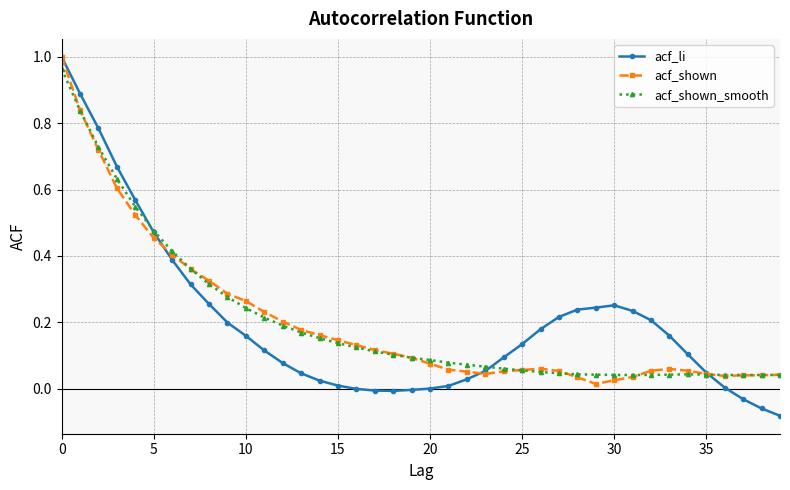

Which series has the largest range (max minus min)?

acf_li